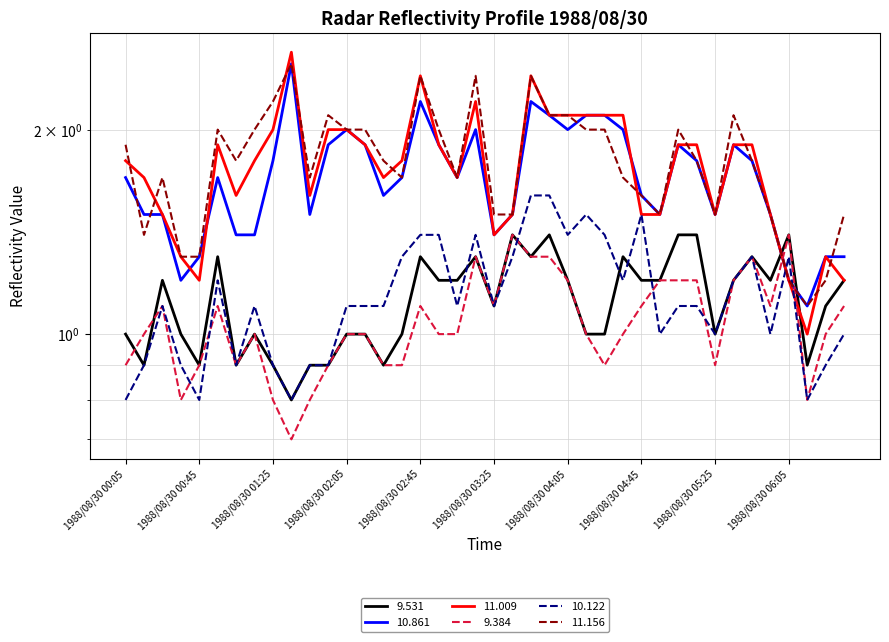

Where is the first local maximum for 11.009?

1988/08/30 00:55